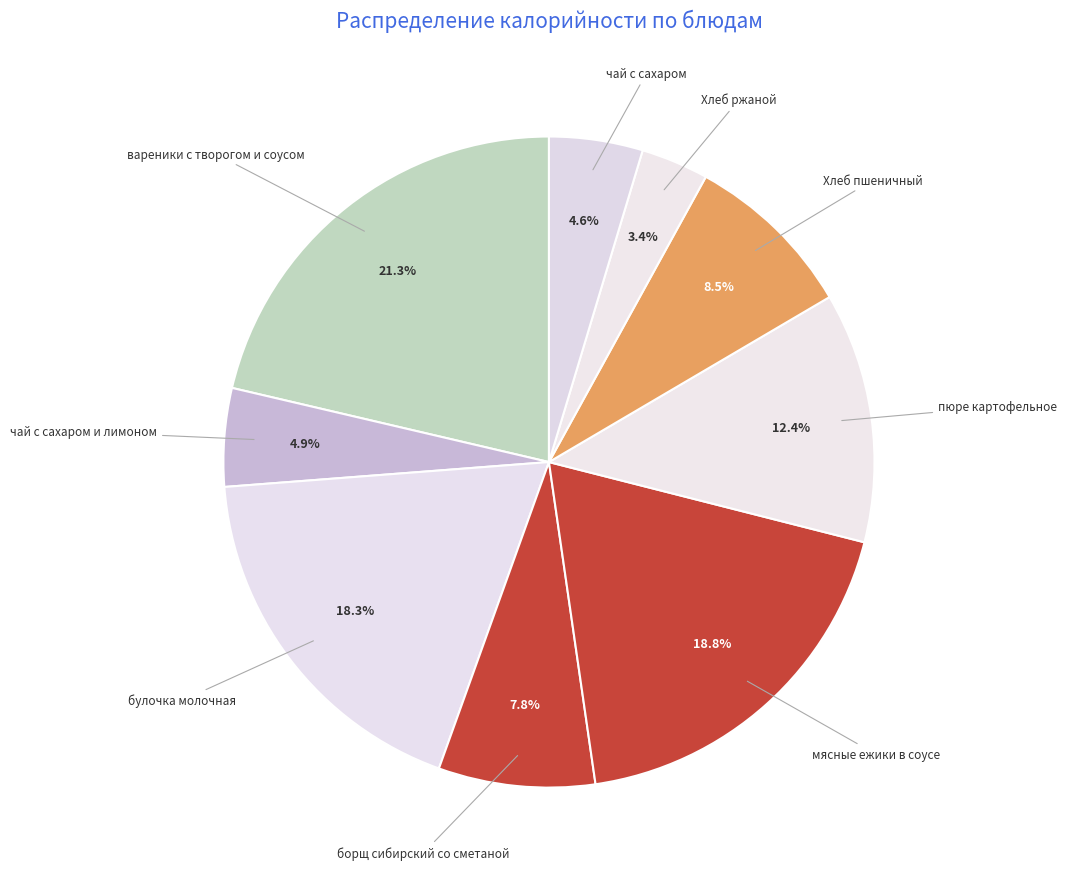

Is the sum of мясные ежики в соусе and вареники с творогом и соусом greater than half?

No